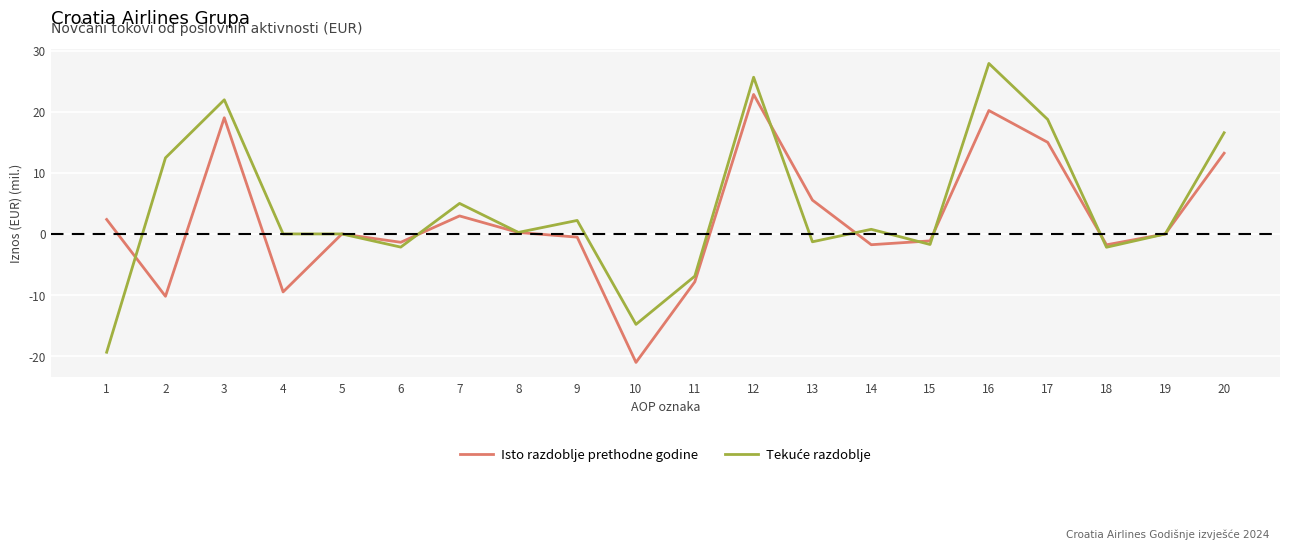

What is the minimum value shown in the chart?

-21.0